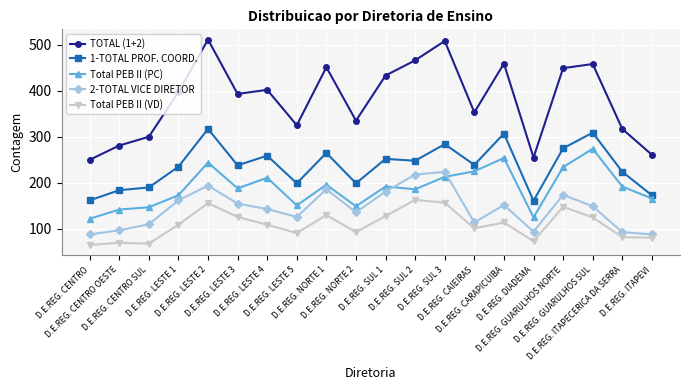

How many categories are shown in the chart?

20